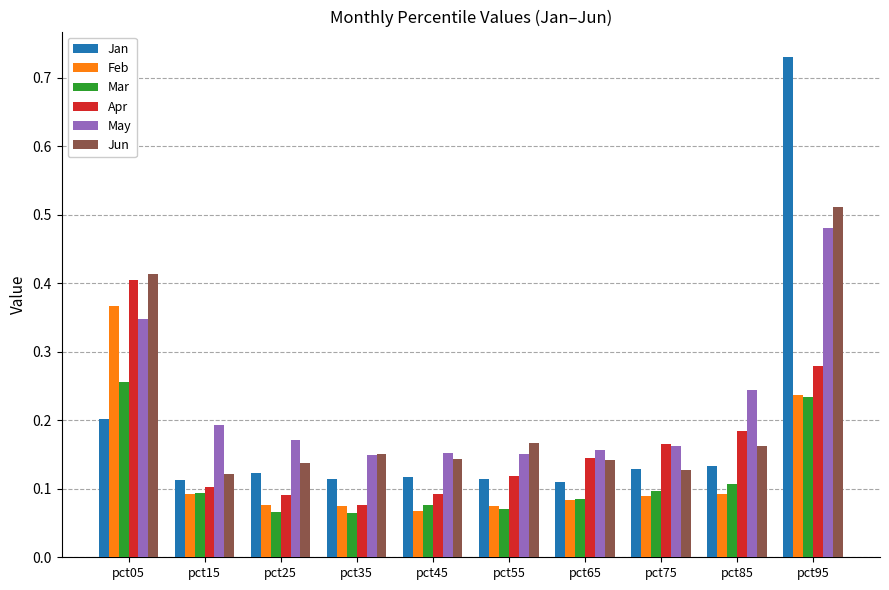

Which category has the lowest value in the Apr series?

pct35